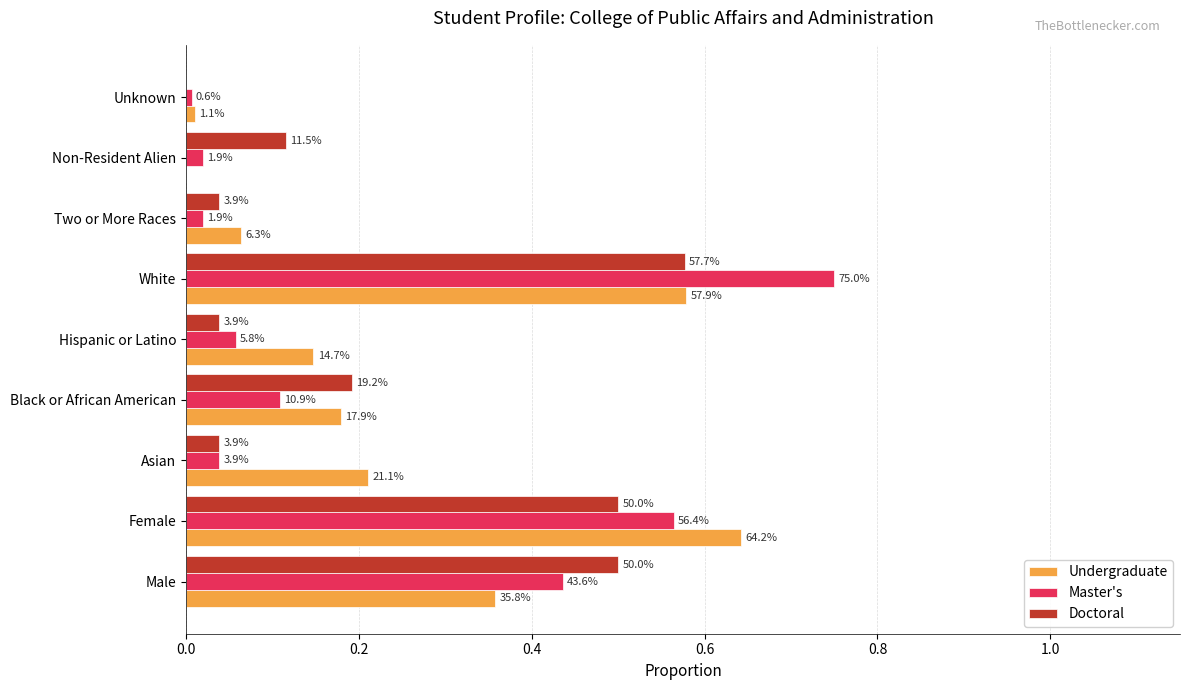

What are all the series names shown in the legend?

Undergraduate, Master's, Doctoral